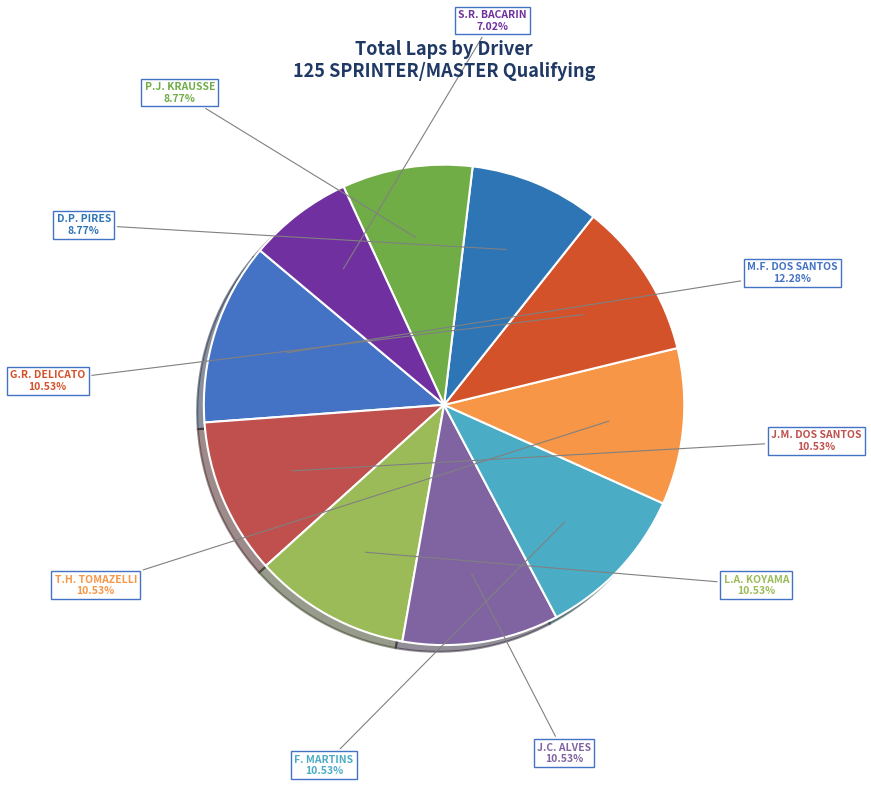

Which slice is the smallest?

S.R. BACARIN